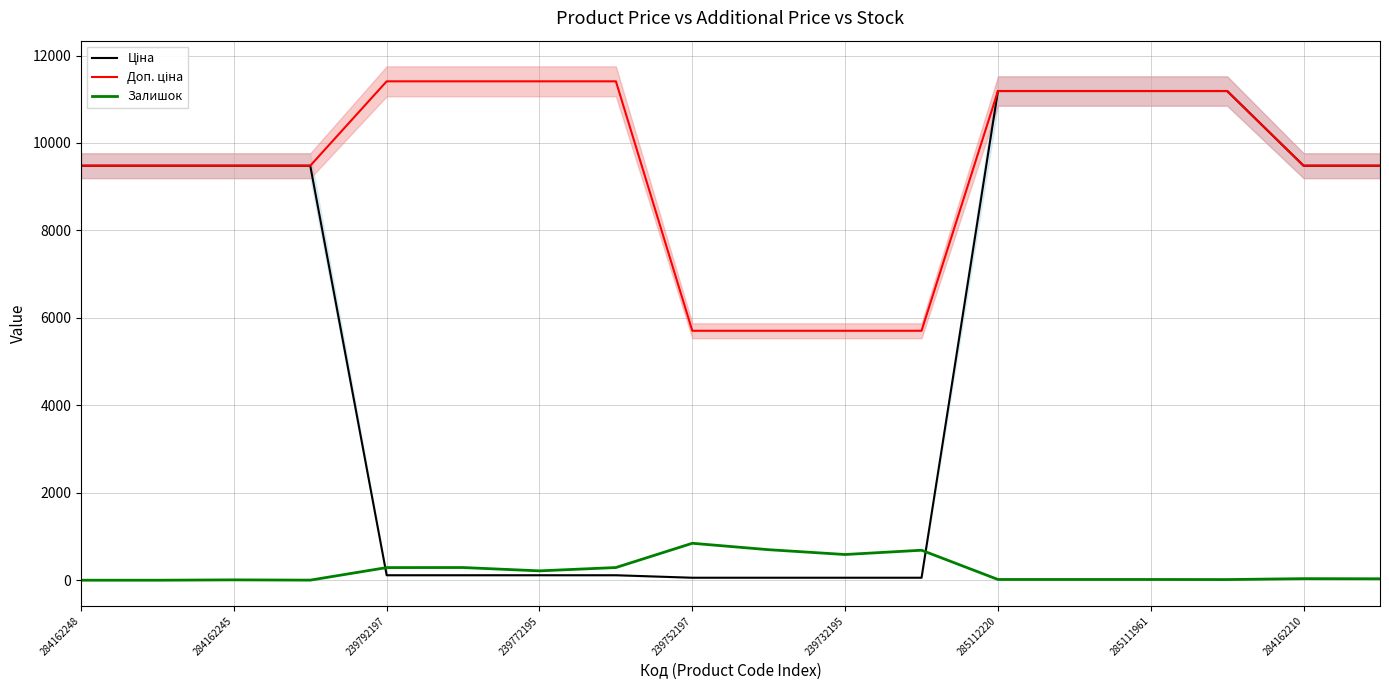

True or false: Залишок has a value of 289.0 at 239792197.

True